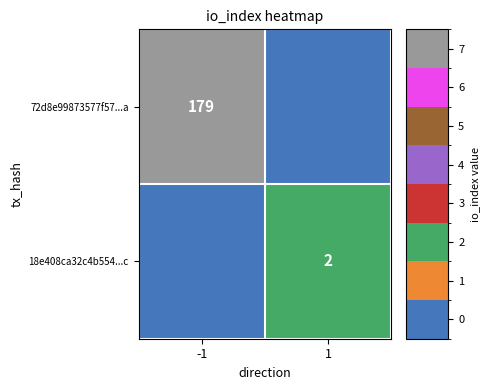

The 18e408ca32c4b554...c series shows 2 at 1. True or false?

True